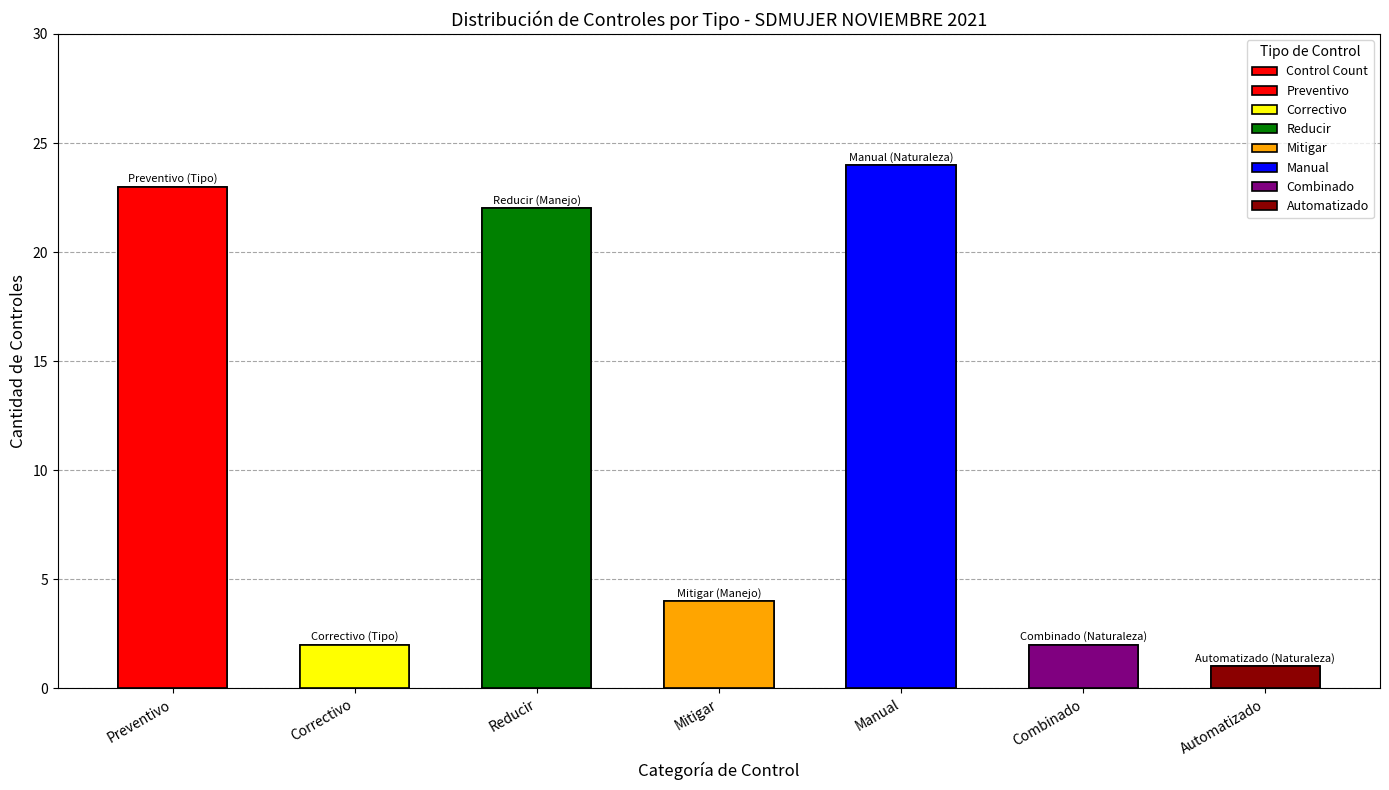

At which label does the data first exceed 4?

Preventivo